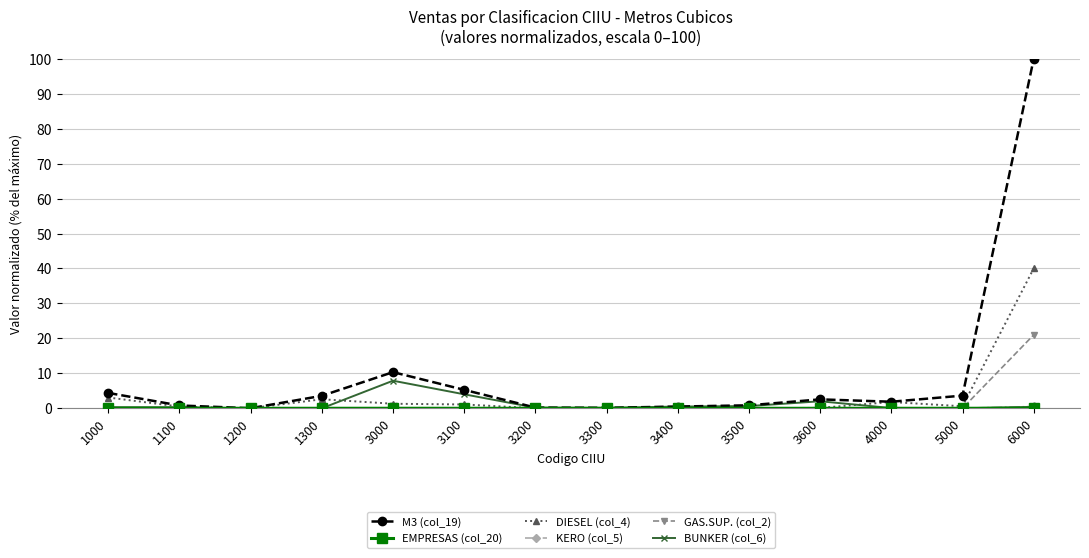

What is the difference between the maximum and second lowest values in the DIESEL (col_4) series?

40.0